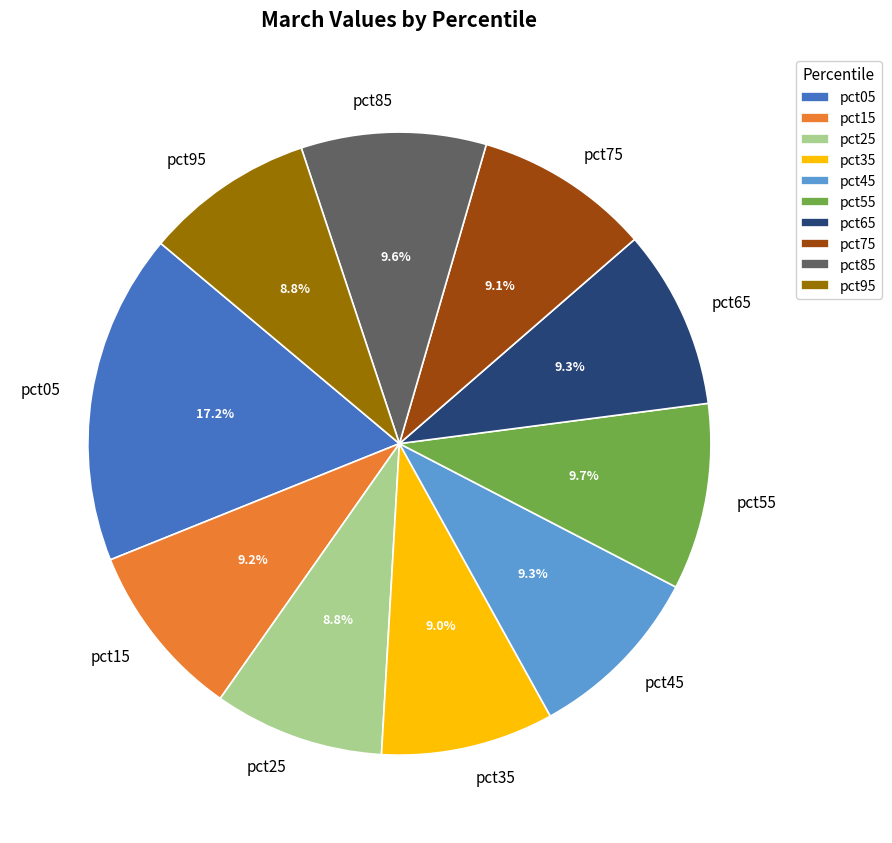

To the nearest percent, what is the average slice percentage?

10%